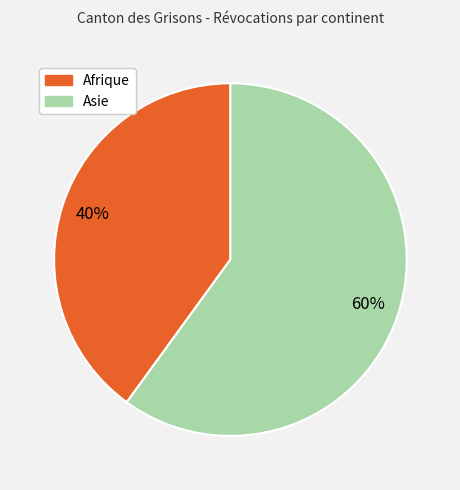

To the nearest percent, what is the average slice percentage?

50%